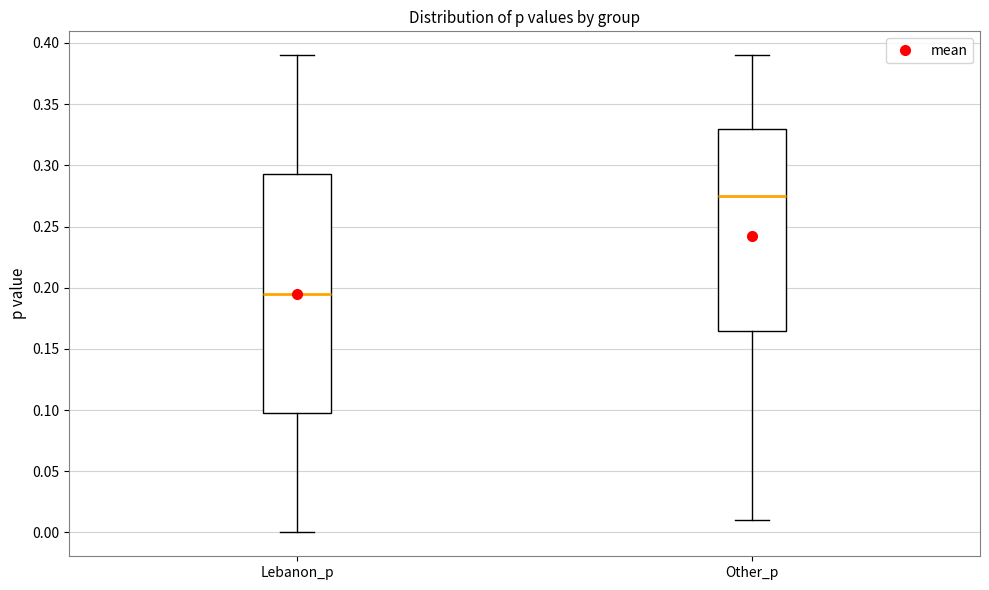

Reading left to right, read every box against the y-axis: the position of its median line, the range the box covers, and the ends of its whiskers. The values are not printed on the chart, so give them approximately, as read against the axis.

Lebanon_p: median 0.195, box 0.100 to 0.295, whiskers 0.000 to 0.390
Other_p: median 0.275, box 0.165 to 0.330, whiskers 0.010 to 0.390